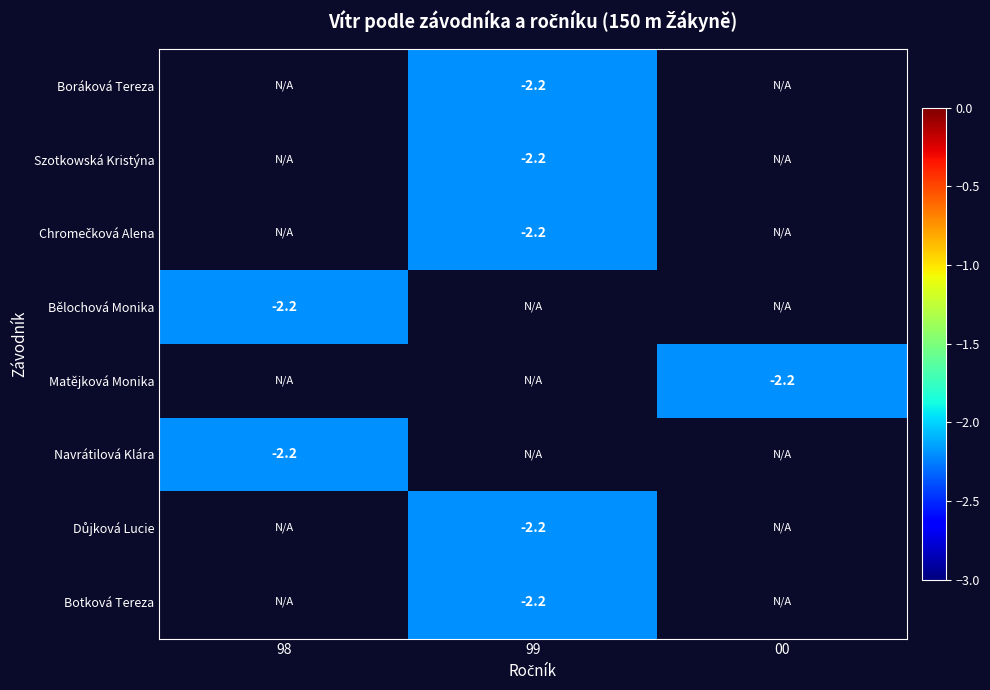

True or false: Matějková Monika has a value of -3.7 at 00.

False